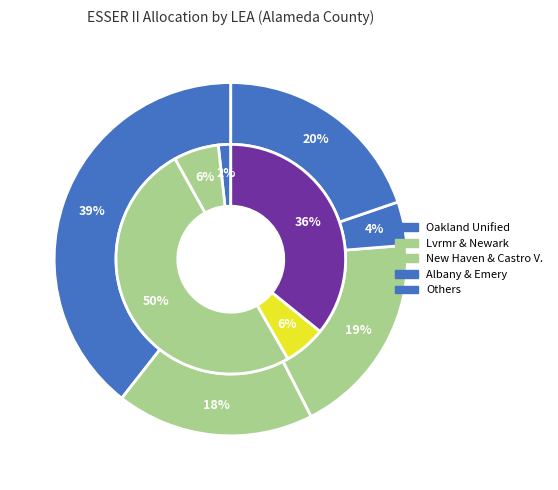

How many slices are in this pie chart?

10